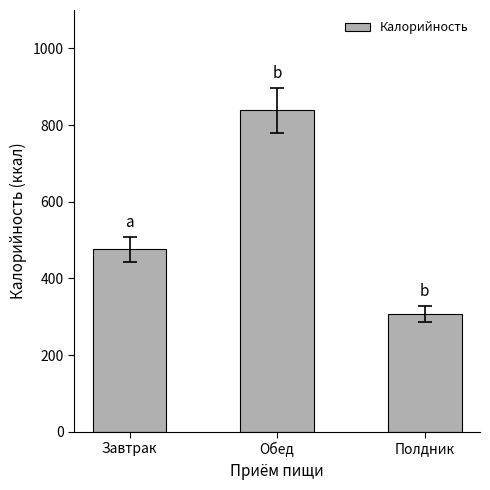

True or false: the data shows 1493 at Обед.

False